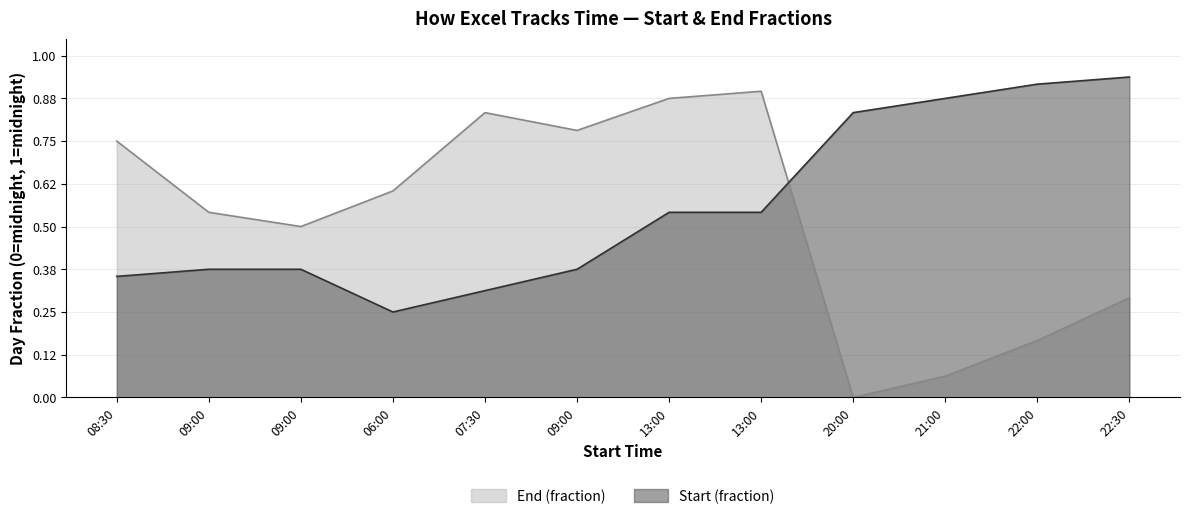

What is the label of the 5th point from the right?

13:00